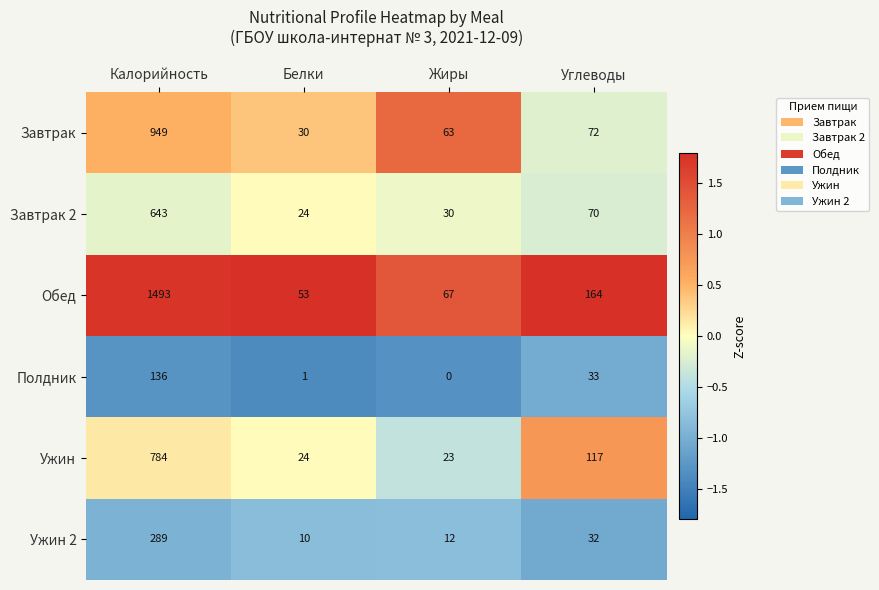

At Калорийность, list the series in order from largest to smallest.

Обед, Завтрак, Ужин, Завтрак 2, Ужин 2, Полдник